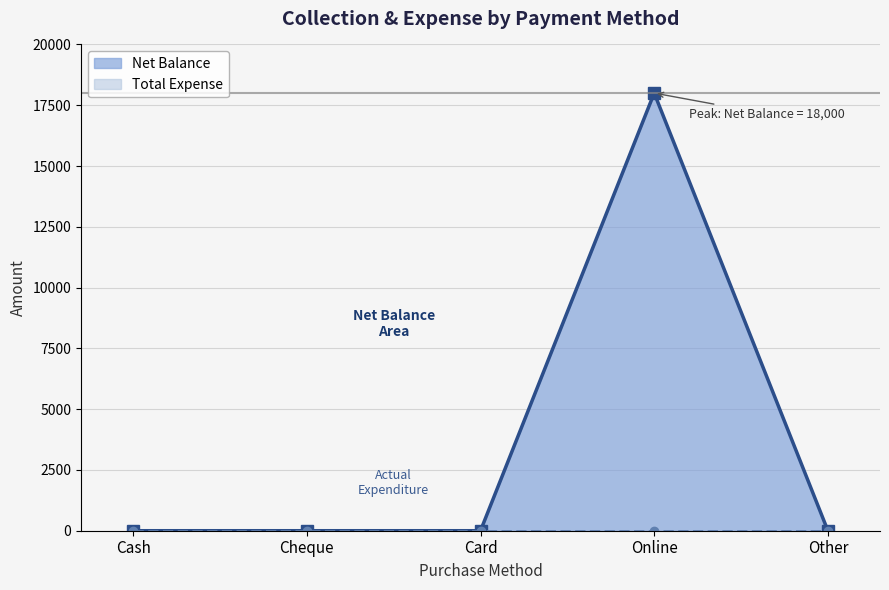

The value at Other is 0. True or false?

True